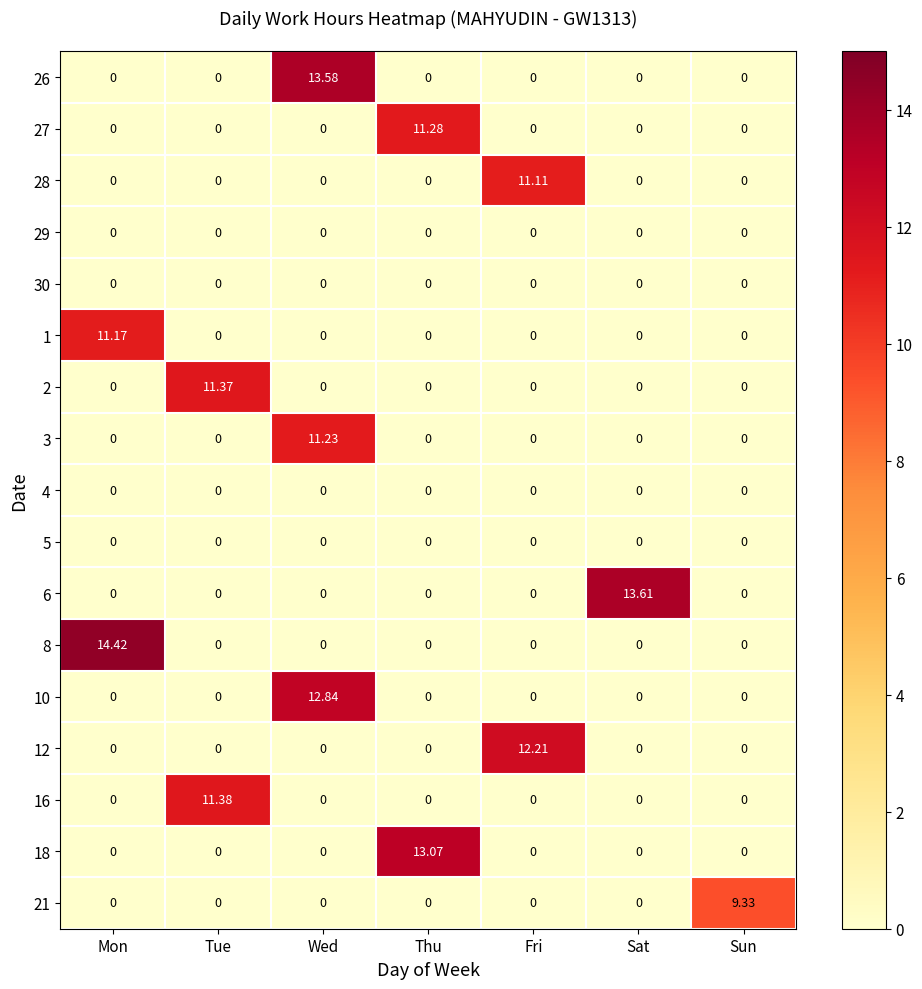

What is the total value across all series at Fri?

23.3